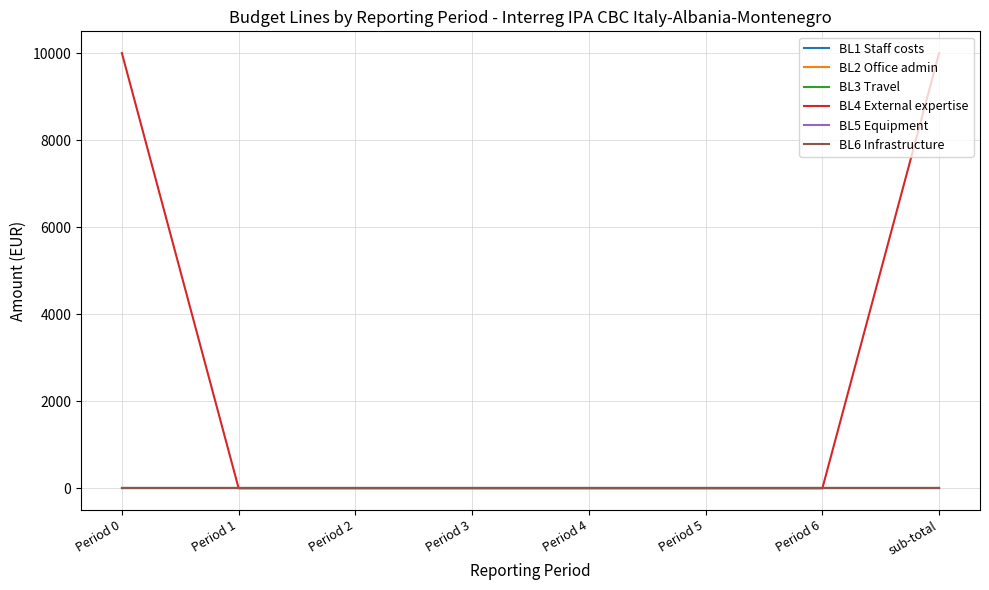

What is the difference between the maximum and minimum values in the BL4 External expertise series?

10000